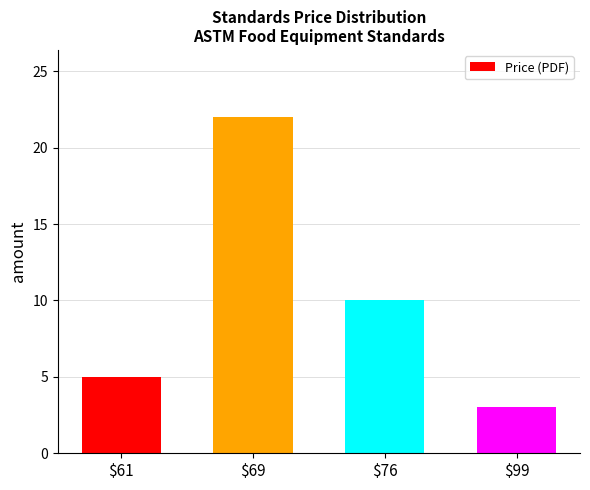

Rank the categories by value from lowest to highest.

$99, $61, $76, $69